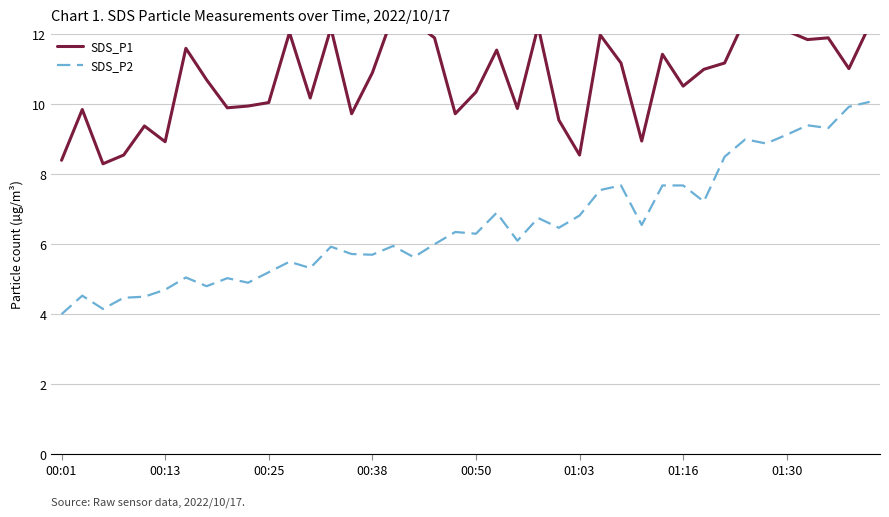

Which series has the widest spread of values?

SDS_P2